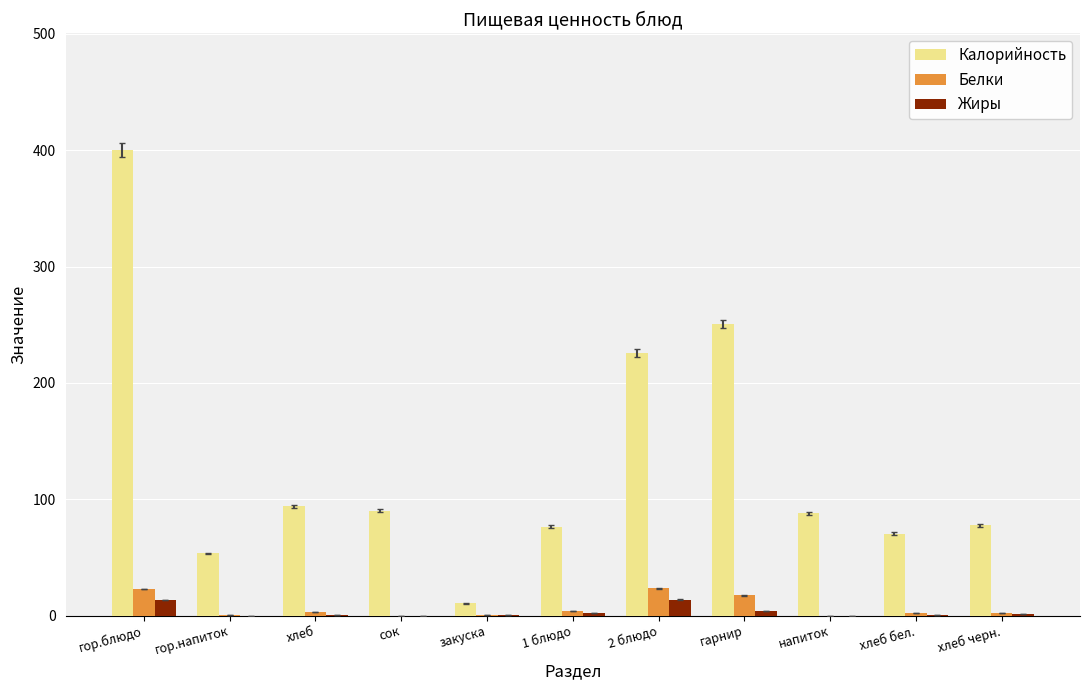

Which series has the widest spread of values?

Калорийность